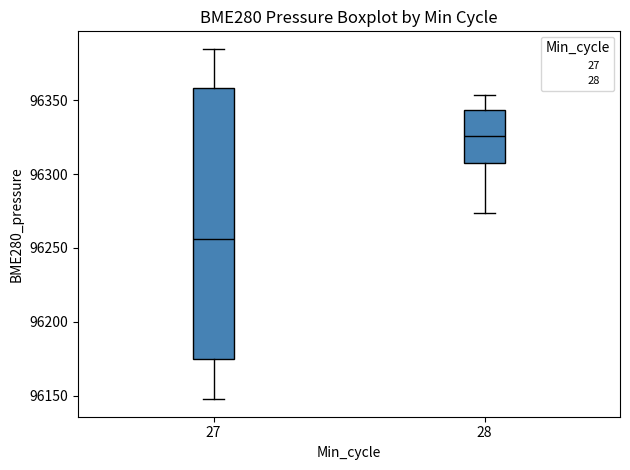

Which box is the tallest, from its lower edge to its upper edge?

27